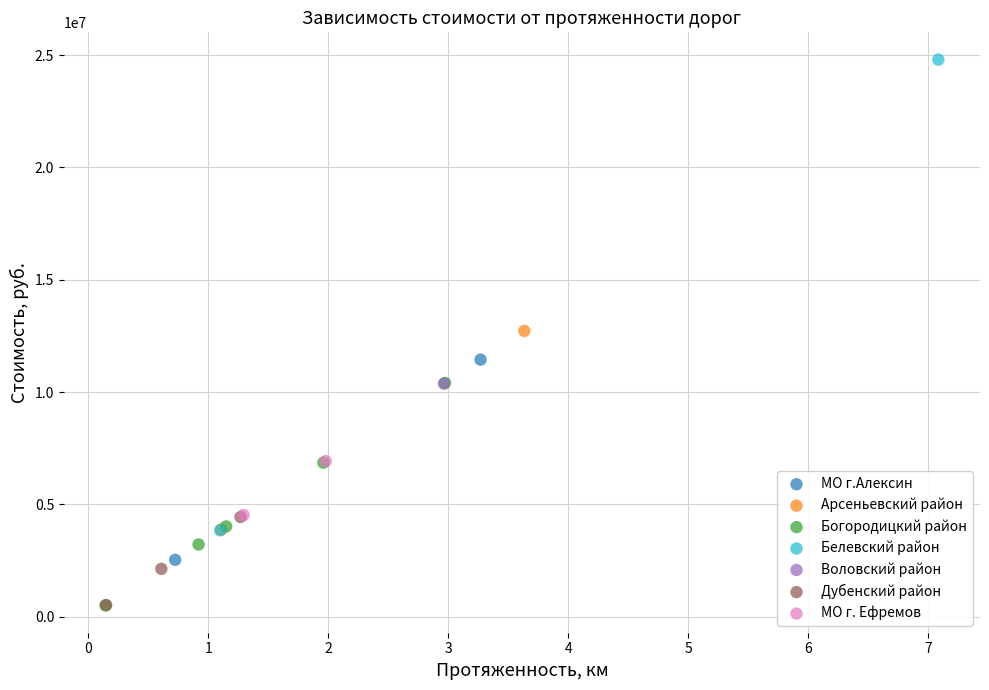

What are all the series names shown in the legend?

МО г.Алексин, Арсеньевский район, Богородицкий район, Белевский район, Воловский район, Дубенский район, МО г. Ефремов